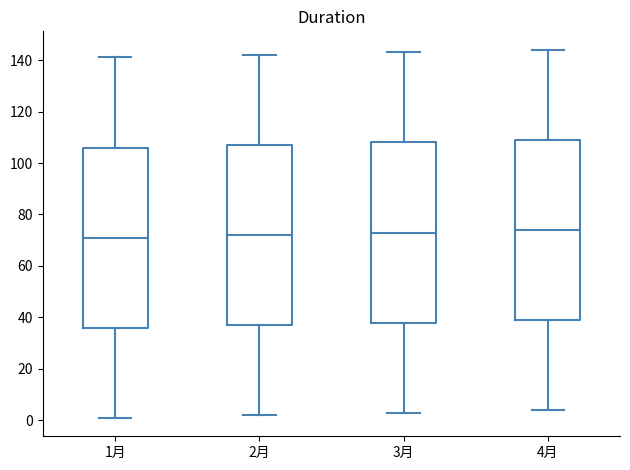

Reading left to right, read every box against the y-axis: the position of its median line, the range the box covers, and the ends of its whiskers. The values are not printed on the chart, so give them approximately, as read against the axis.

1月: median 72, box 36 to 106, whiskers 2 to 142
2月: median 72, box 38 to 108, whiskers 2 to 142
3月: median 74, box 38 to 108, whiskers 4 to 144
4月: median 74, box 40 to 110, whiskers 4 to 144